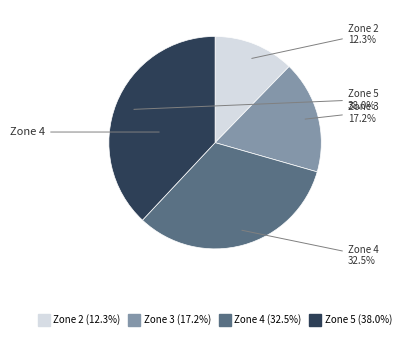

Is there any slice that represents more than half of the pie?

No